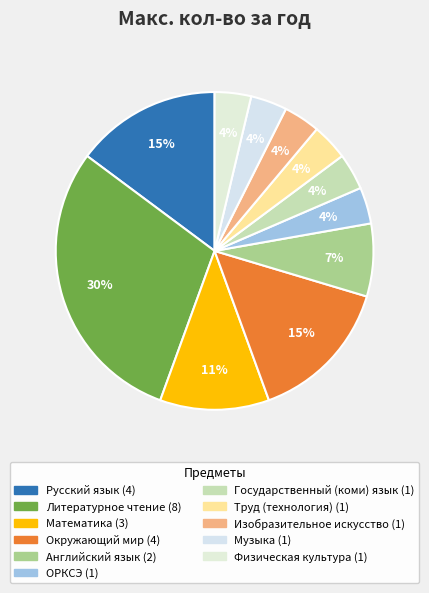

What portion of the pie excludes ОРКСЭ?

96.3%